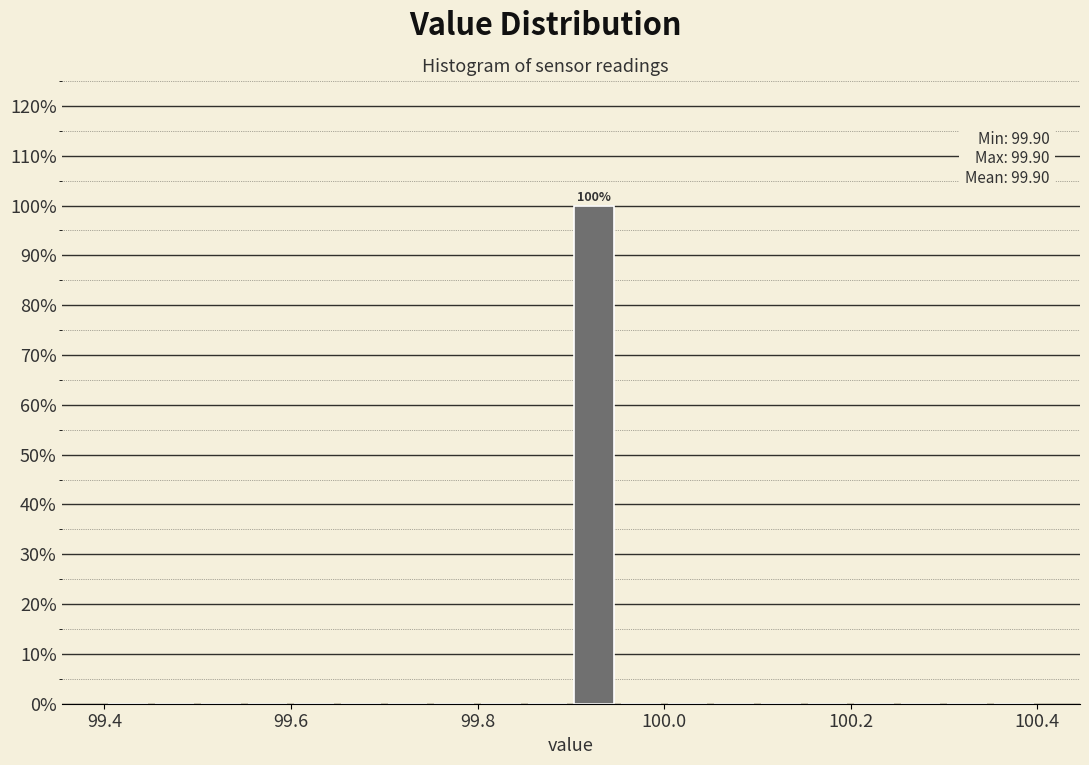

Around what value on the x-axis is the tallest bar? Give the approximate position of its centre, as read against the axis.

99.92